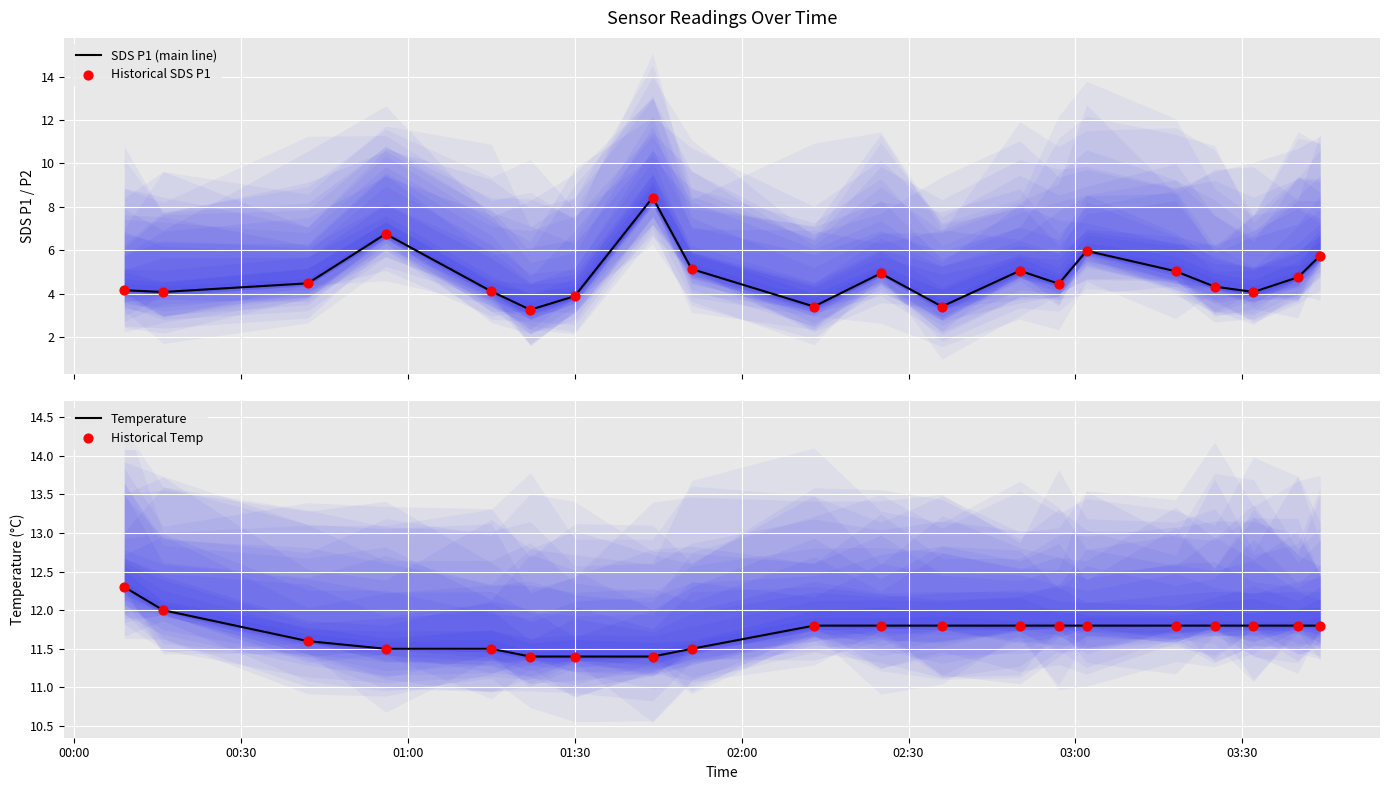

What are all the series names shown in the legend?

SDS P1 (main line), Historical SDS P1, Temperature, Historical Temp